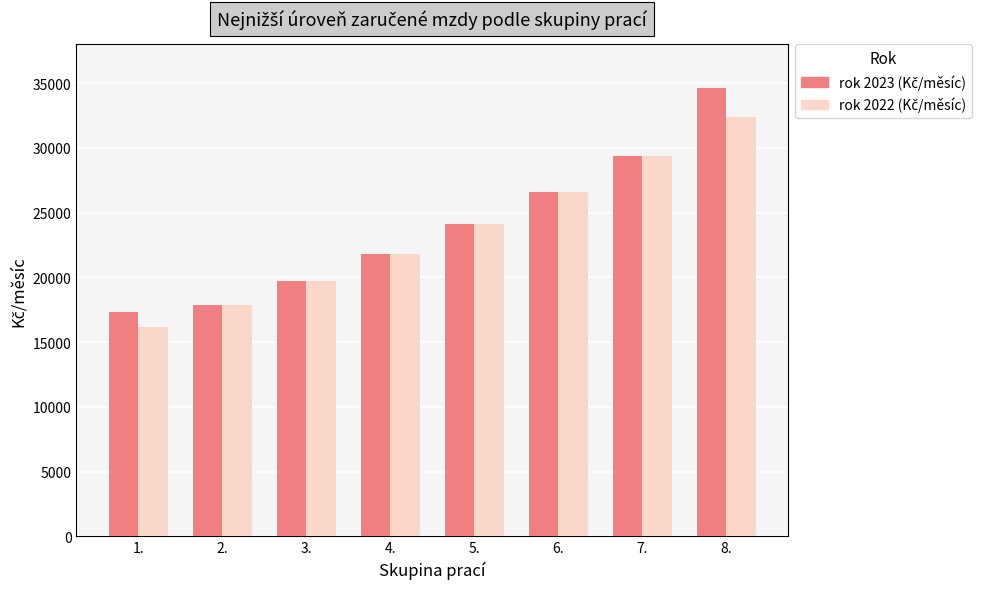

Are the bars grouped side by side (vs. stacked)?

Yes